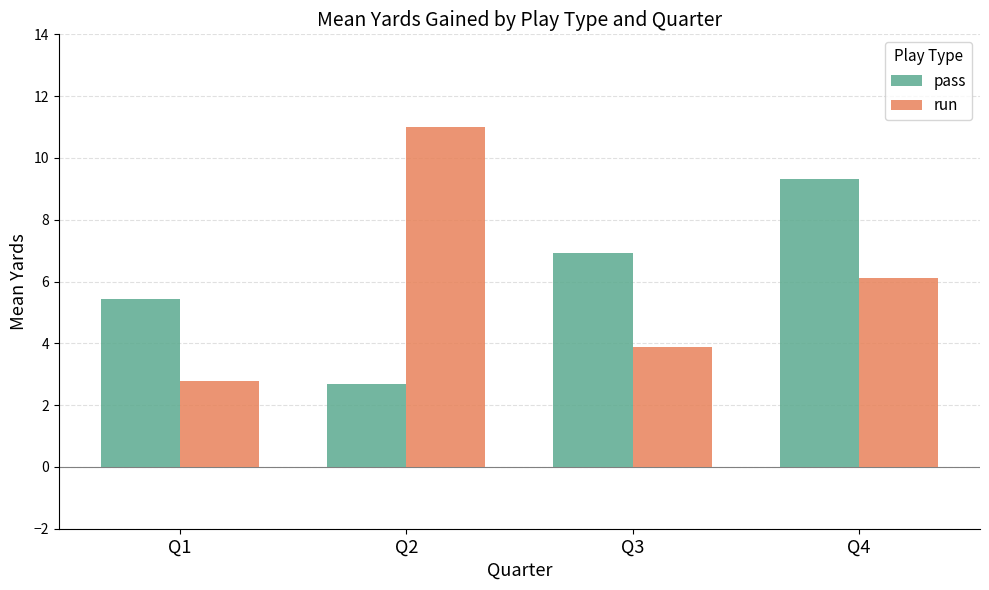

True or false: pass has a value of 5.4 at Q1.

True